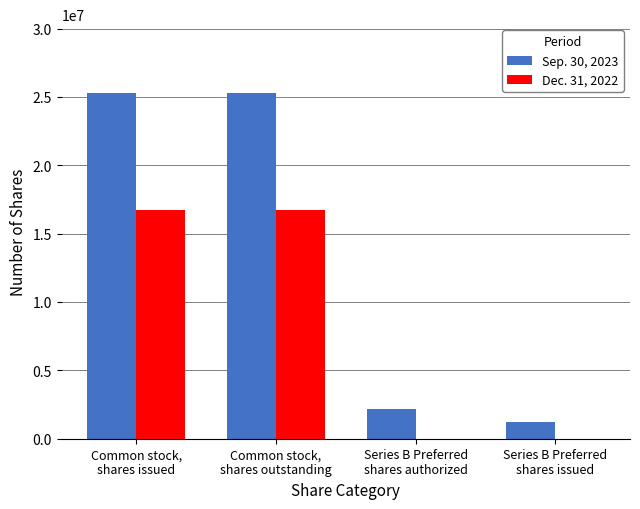

Reading left to right, what are all the values shown in this chart?

Sep. 30, 2023: 25265000	25265000	2144000	1200000
Dec. 31, 2022: 16712000	16712000	0	0